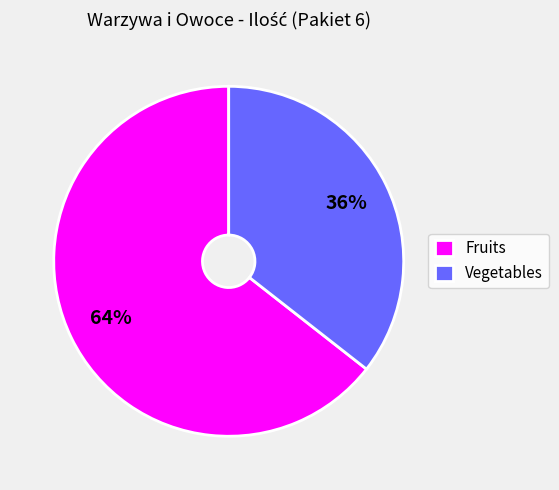

To the nearest percent, what percentage of the pie is Vegetables?

36%